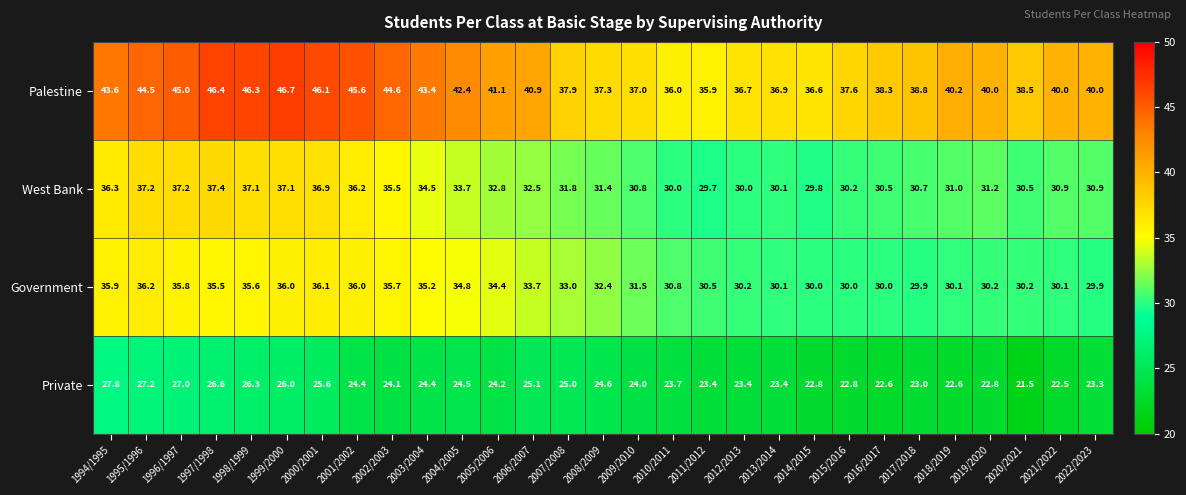

Is it true that Palestine equals 43.6 at 1994/1995?

True